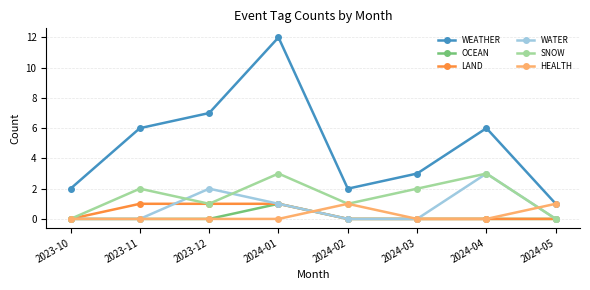

What is the total value across all series at 2024-02?

4